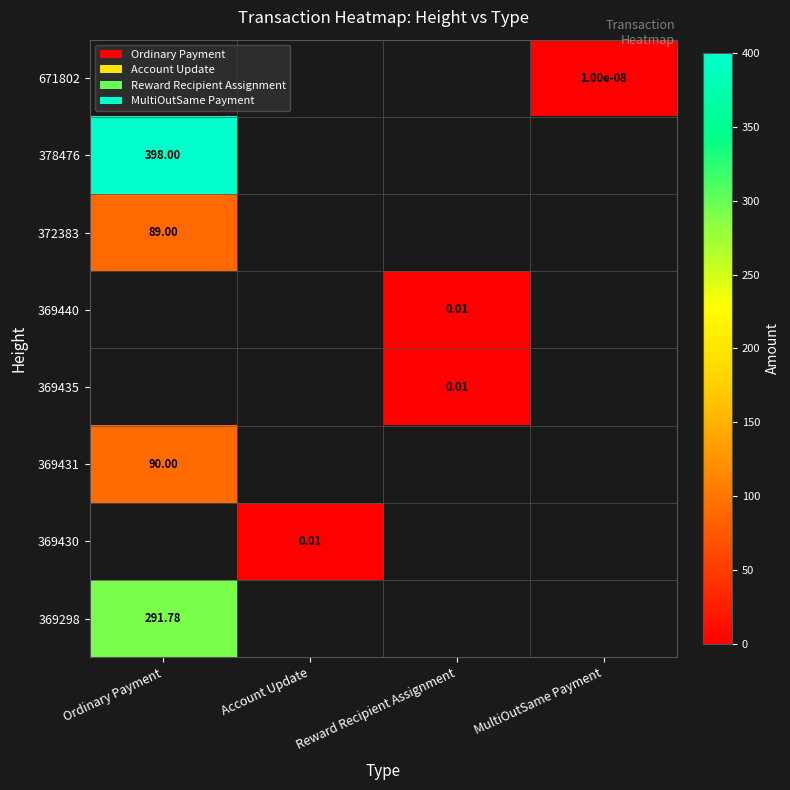

Which category has the lowest value across all series?

MultiOutSame Payment